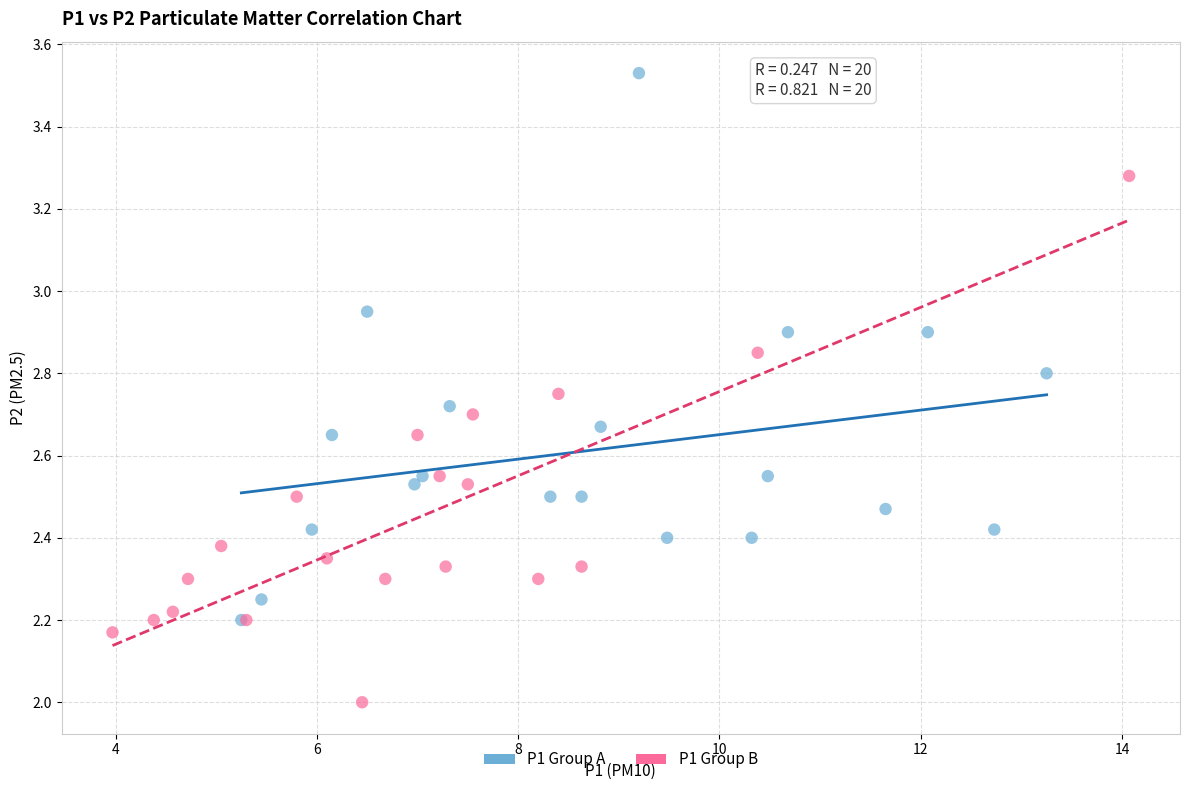

Which series reaches the maximum Y coordinate?

P1 Group A